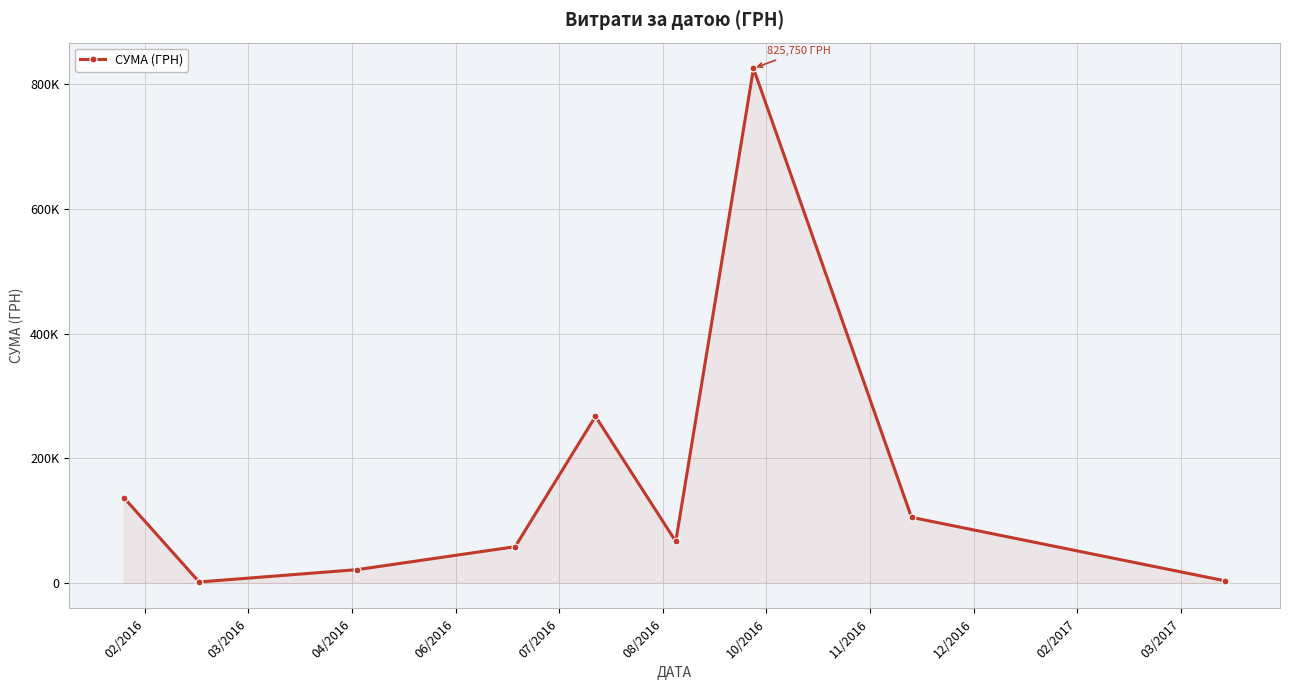

Does the chart have visible grid lines?

Yes